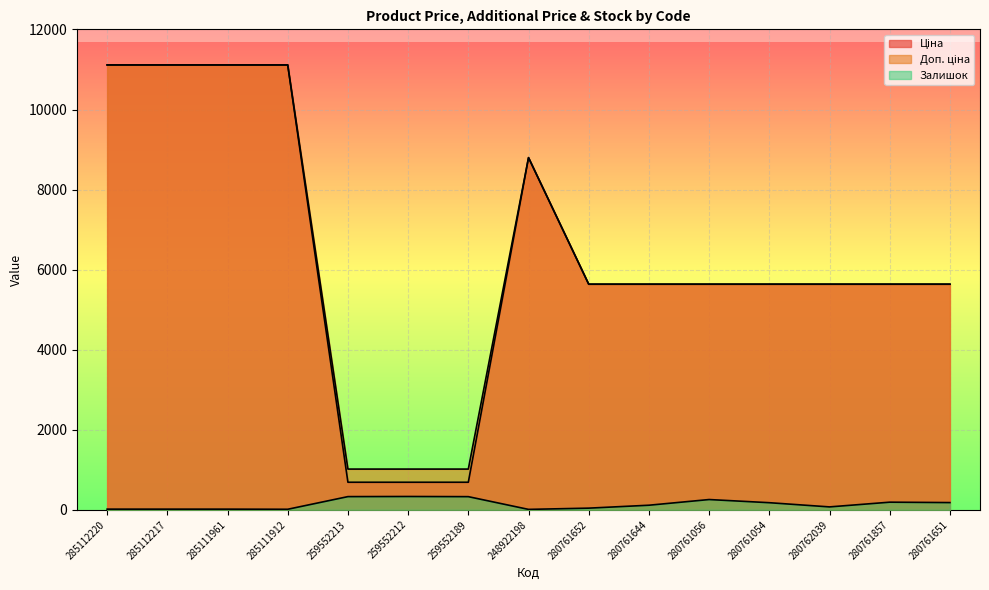

True or false: Залишок and Ціна intersect in this chart.

False